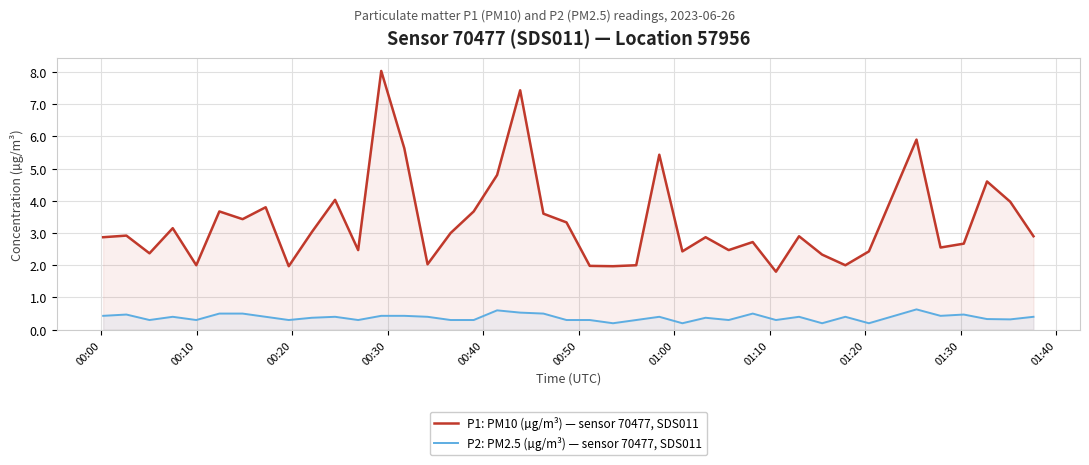

In P2: PM2.5 (µg/m³) — sensor 70477, SDS011, how many points are lower than both neighbors (excluding endpoints)?

12